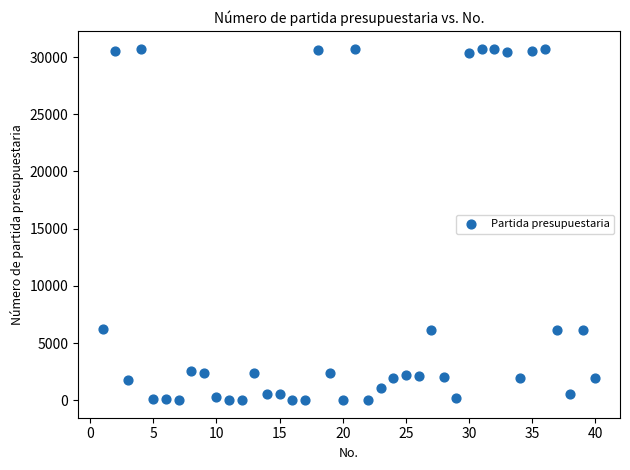

What is the range of X values (max minus min)?

39